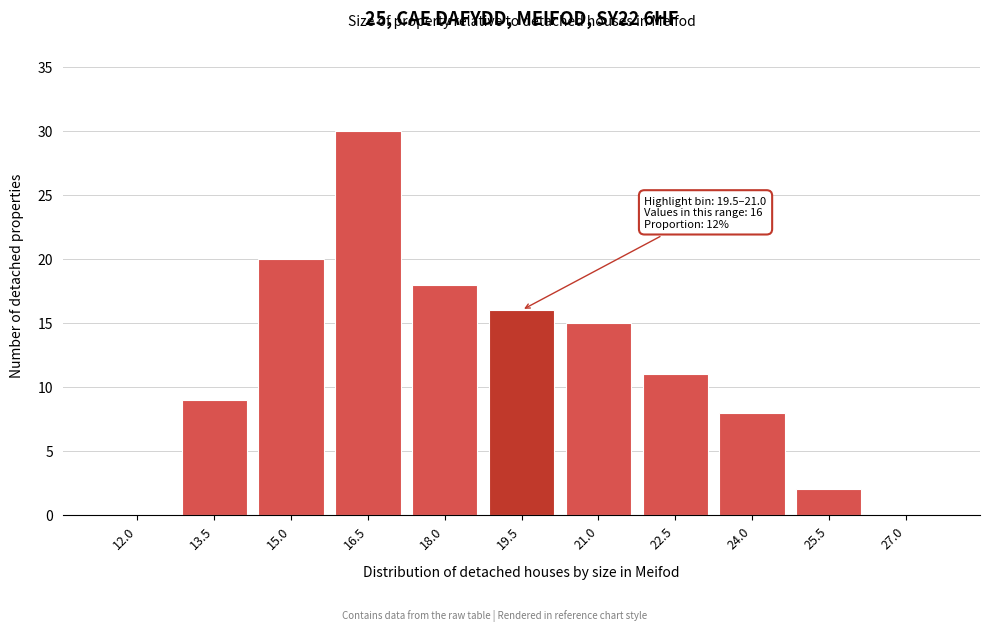

Reading left to right, extract all data points from this chart.

12.0=0	13.5=9	15.0=20	16.5=30	18.0=18	19.5=16	21.0=15	22.5=11	24.0=8	25.5=2	27.0=0